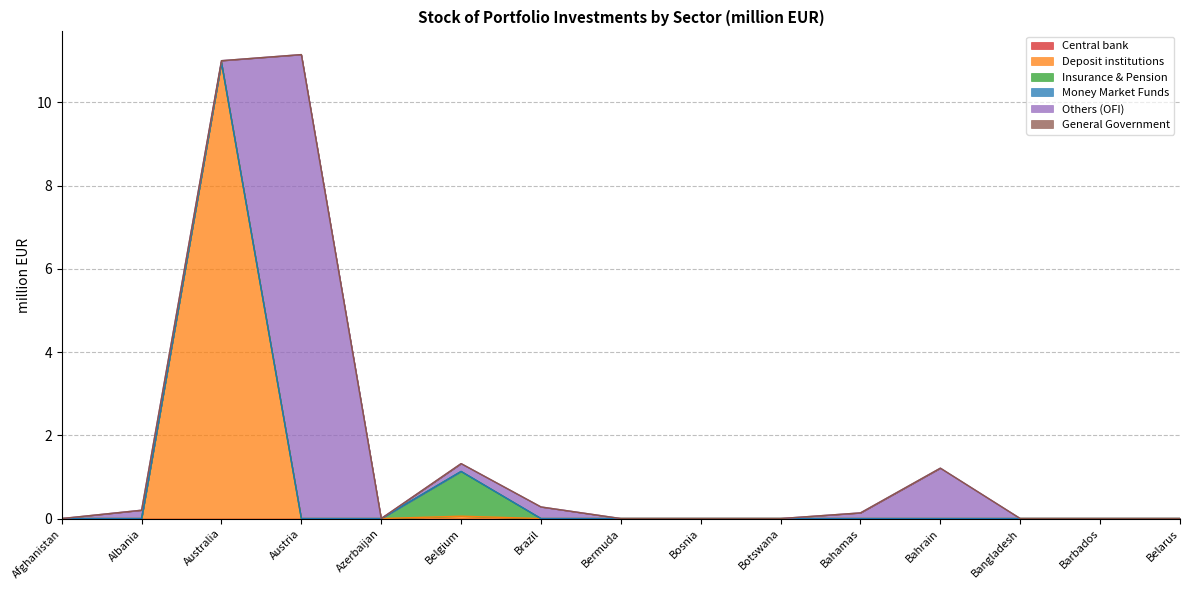

At which label does Money Market Funds reach its peak?

Afghanistan